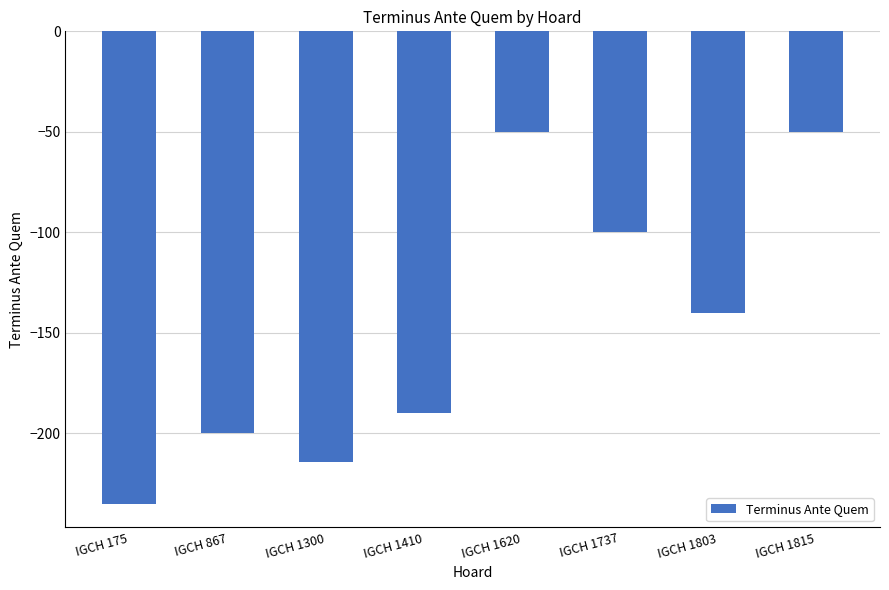

Which label corresponds to the smallest value in the chart?

IGCH 175